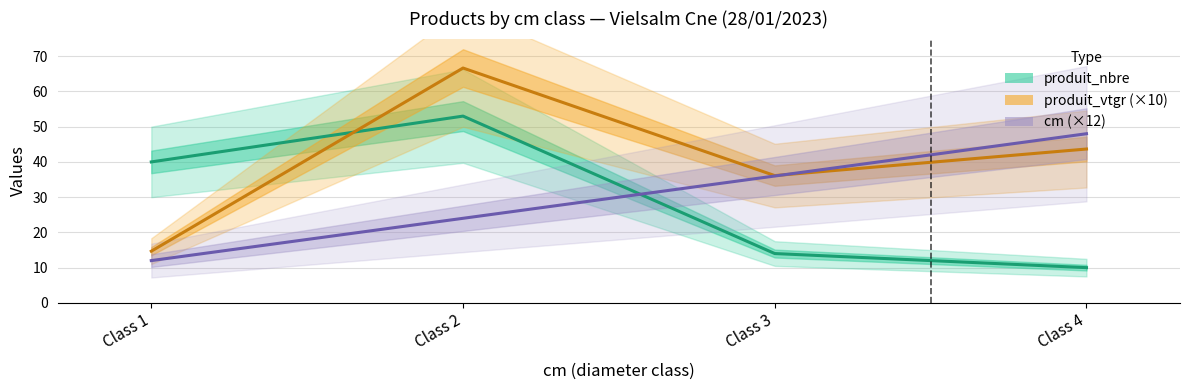

Between Class 2 and Class 4, which series saw the biggest shift?

produit_nbre